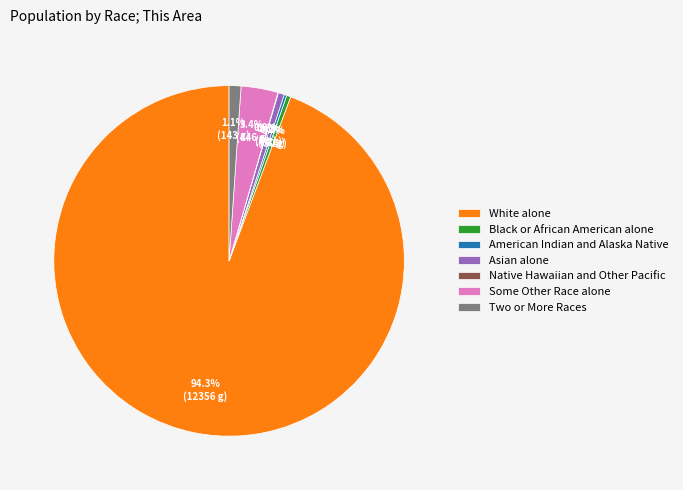

True or false: Asian alone accounts for 1% of the total.

True